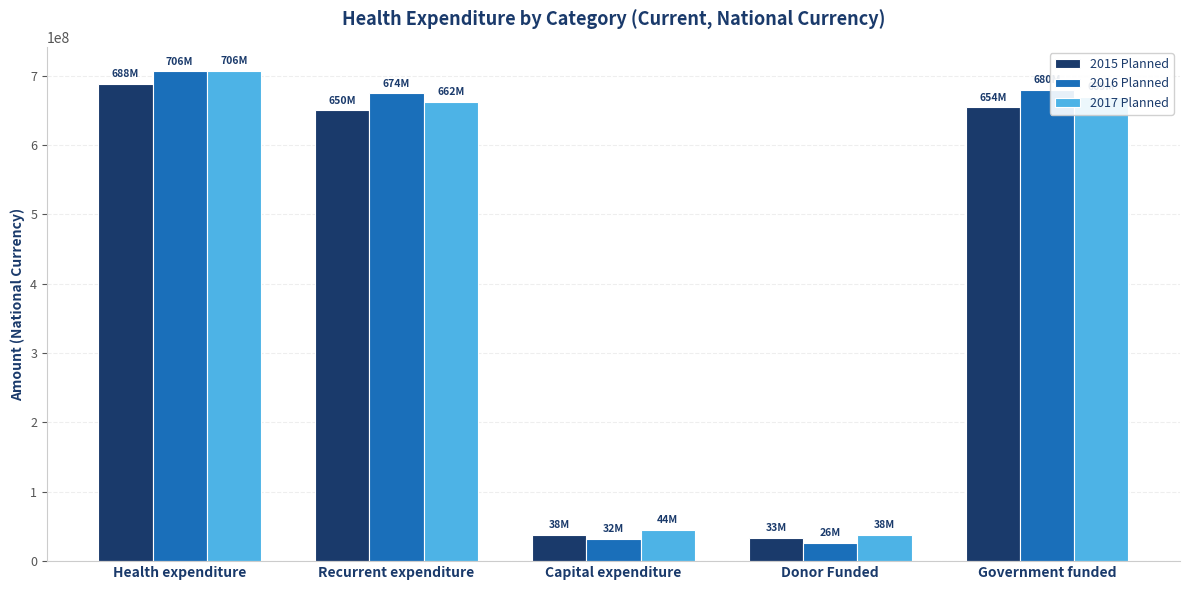

Is the value of 2016 Planned at Capital expenditure greater than the value of 2015 Planned at Capital expenditure?

No